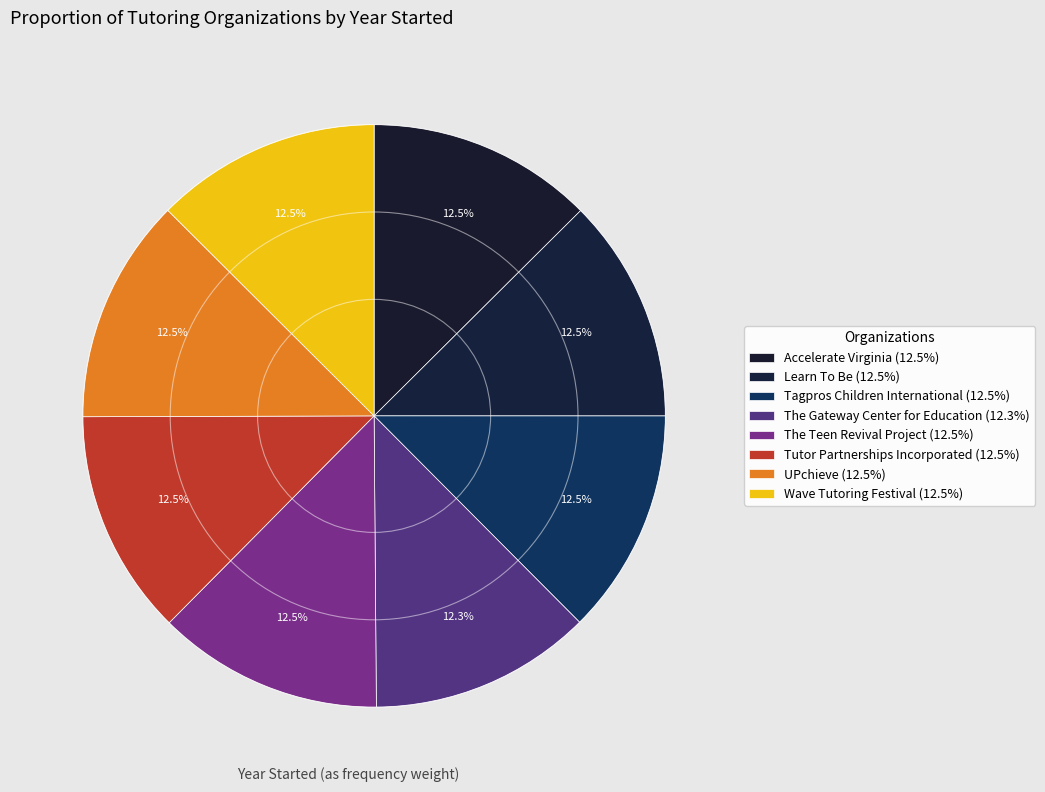

Count the number of slices in the pie.

8